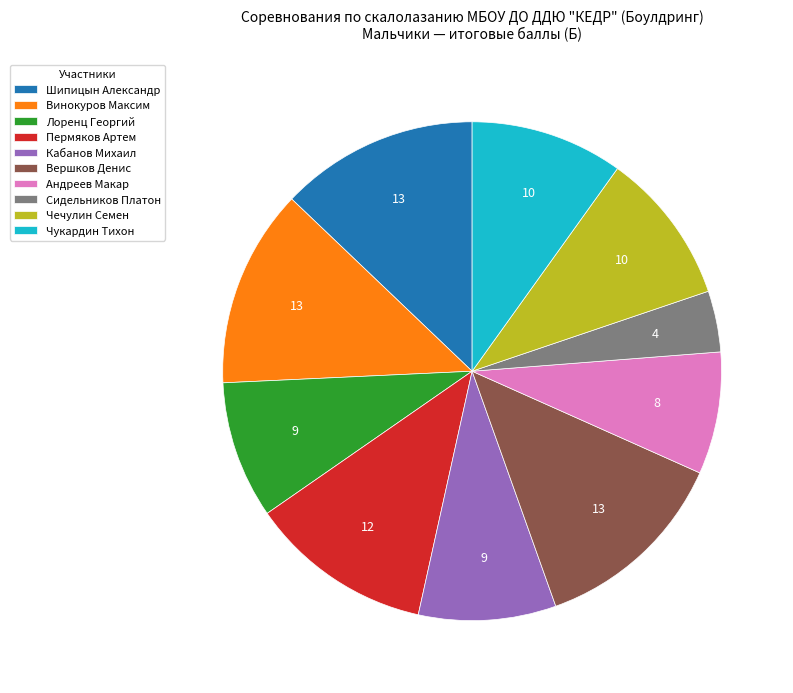

Approximately how many times larger is the value at Вершков Денис compared to Чукардин Тихон?

1.3